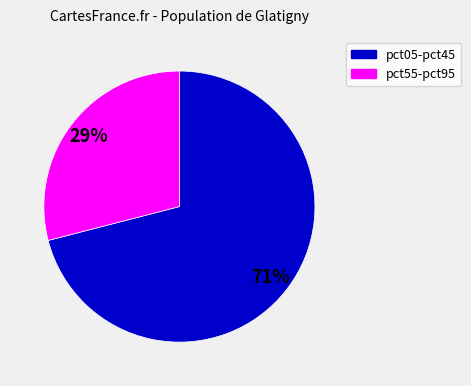

How many slices are in this pie chart?

2